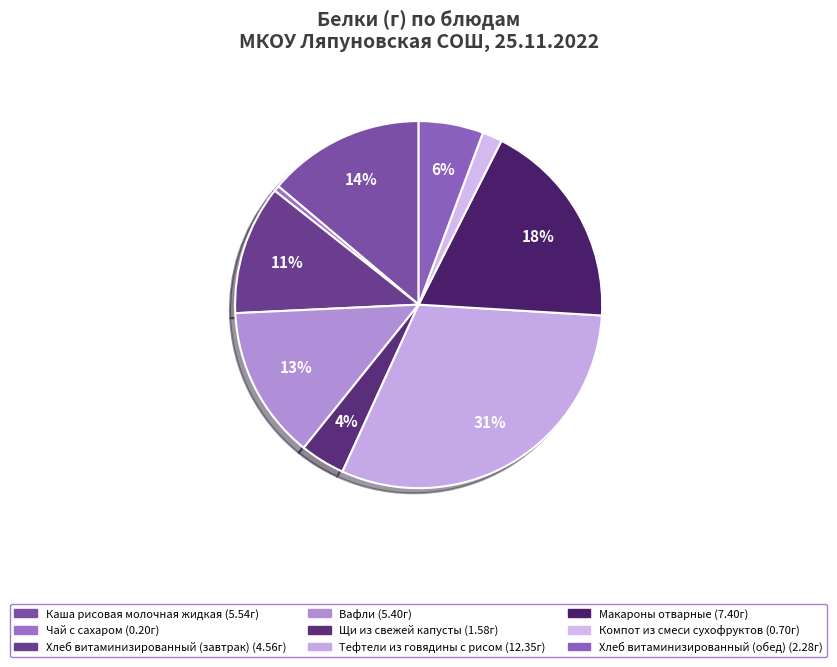

What is the change in value from Вафли to Тефтели из говядины с рисом?

+6.9